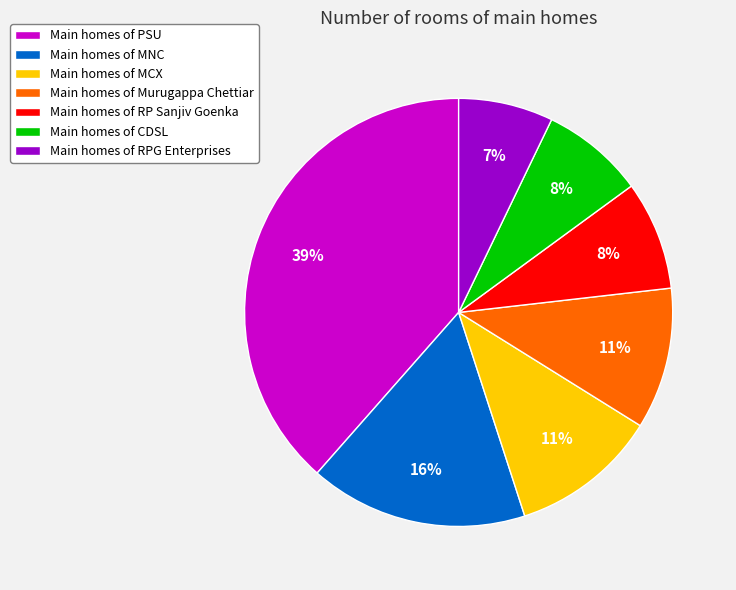

To the nearest percent, what portion does Main homes of MCX represent?

11%